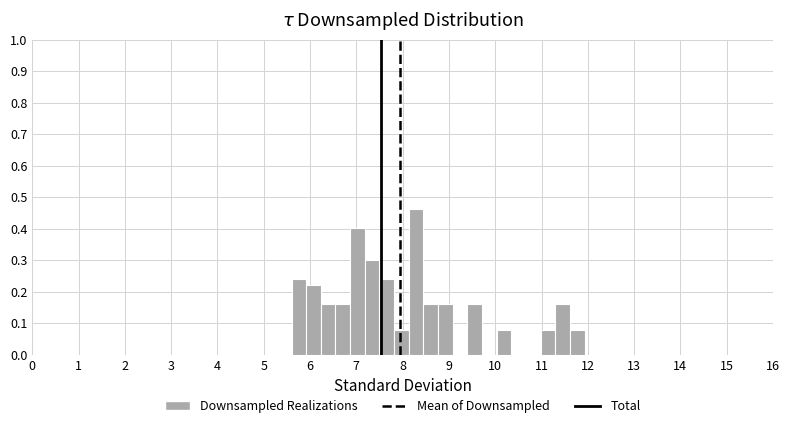

Around what value on the x-axis is the tallest bar? Give the approximate position of its centre, as read against the axis.

8.3